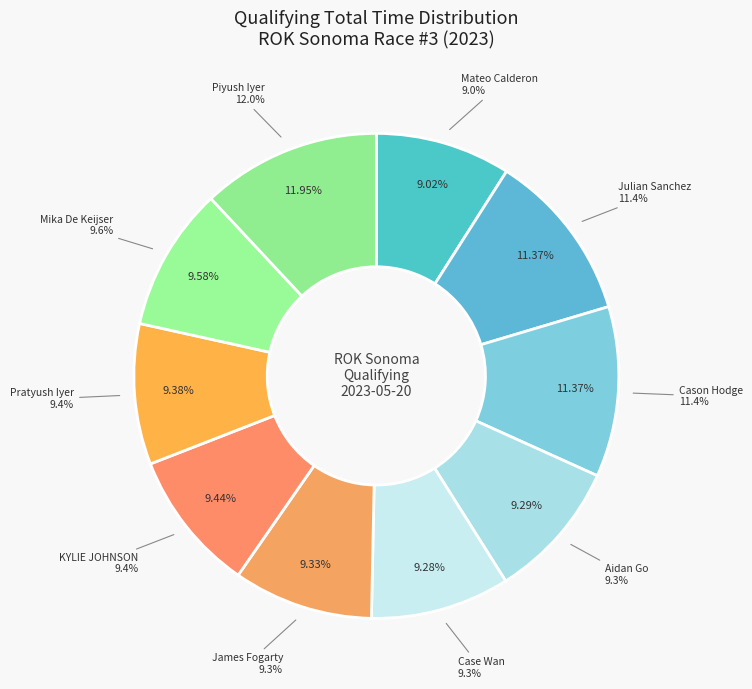

How many segments does this pie chart have?

10